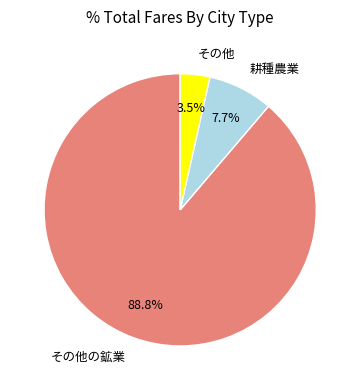

Which slice is the largest?

その他の鉱業